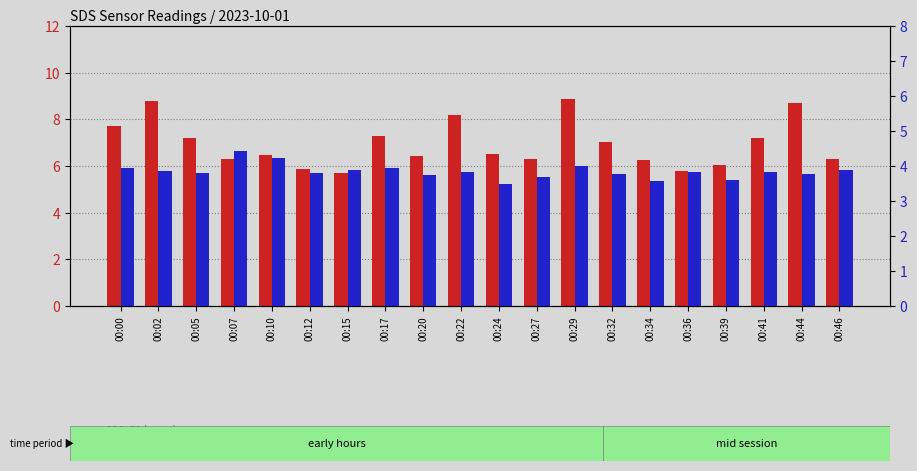

The value of SDS_P2 (percentile) at 00:34 is 6.3. True or false?

False